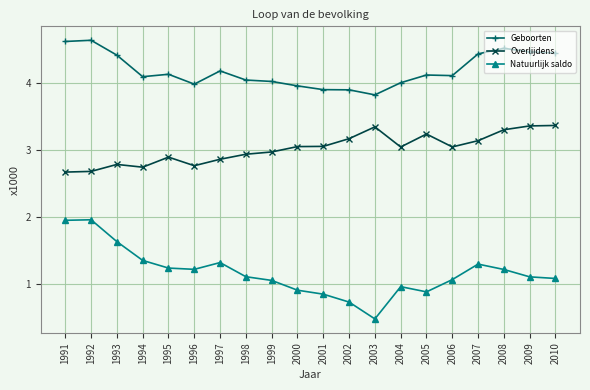

The Natuurlijk saldo series shows 1.6 at 1999. True or false?

False